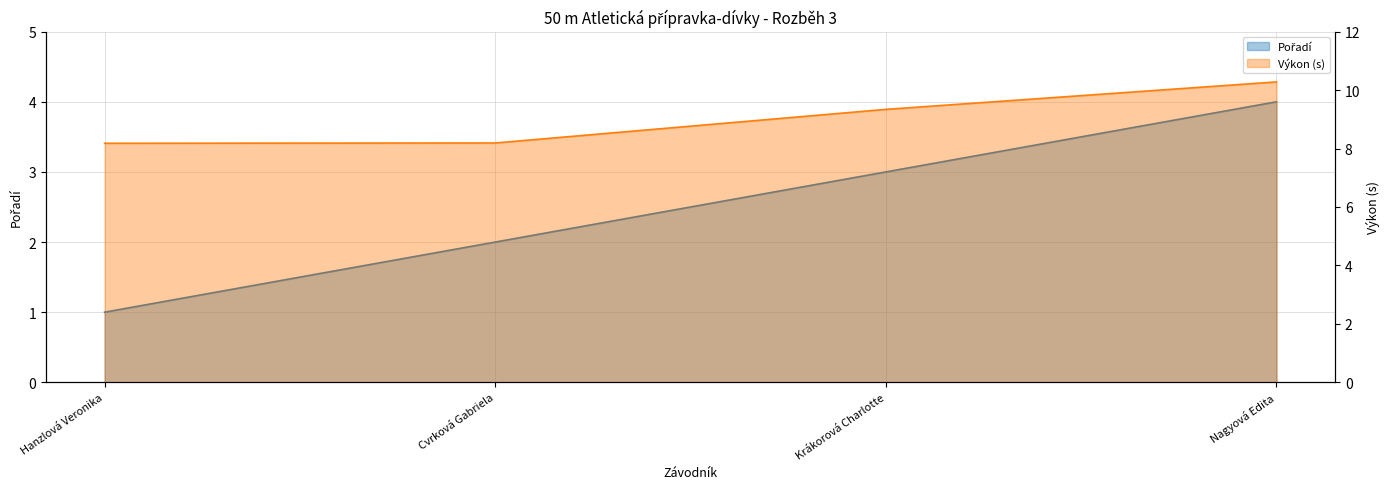

What position from the left is Hanzlová Veronika?

1